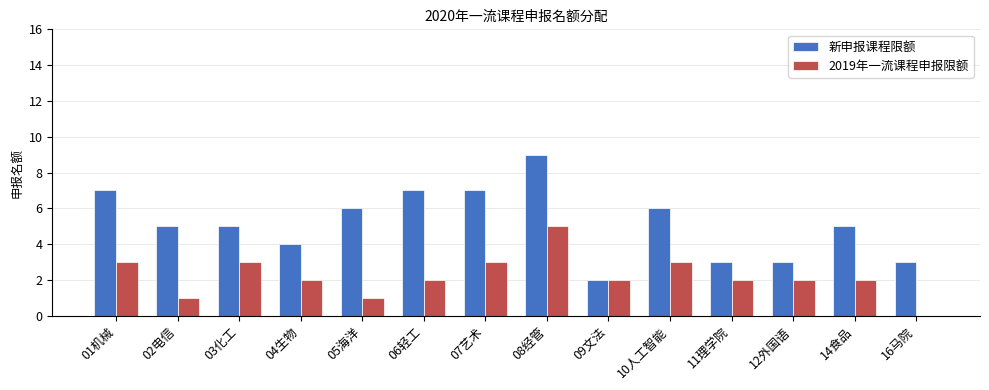

What is the approximate value of 新申报课程限额 at 01机械?

7